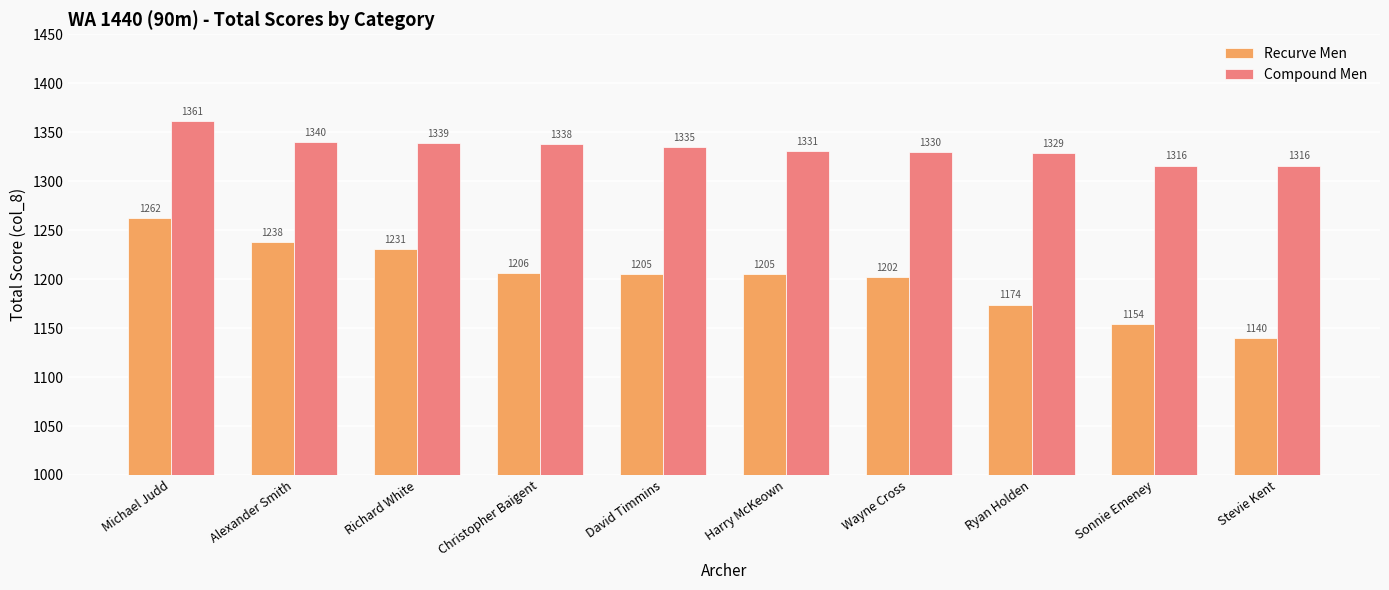

What is the approximate value of Recurve Men at Harry McKeown?

1205